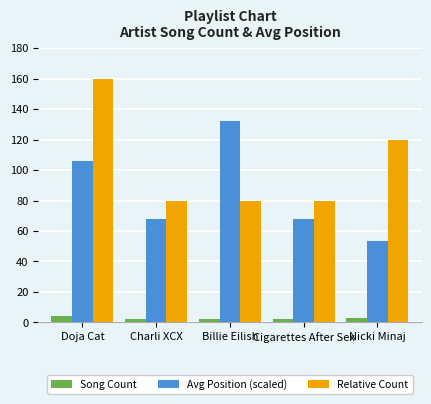

What is the difference between the second highest and second lowest values in the Relative Count series?

40.0